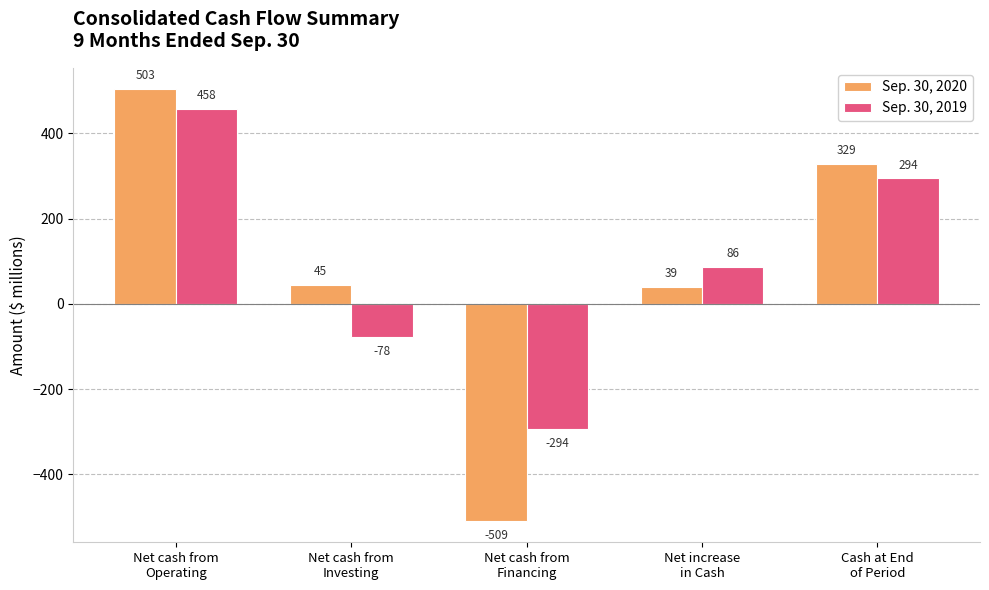

Is the value of Sep. 30, 2019 at Net cash from
Investing greater than the value of Sep. 30, 2020 at Net cash from
Operating?

No